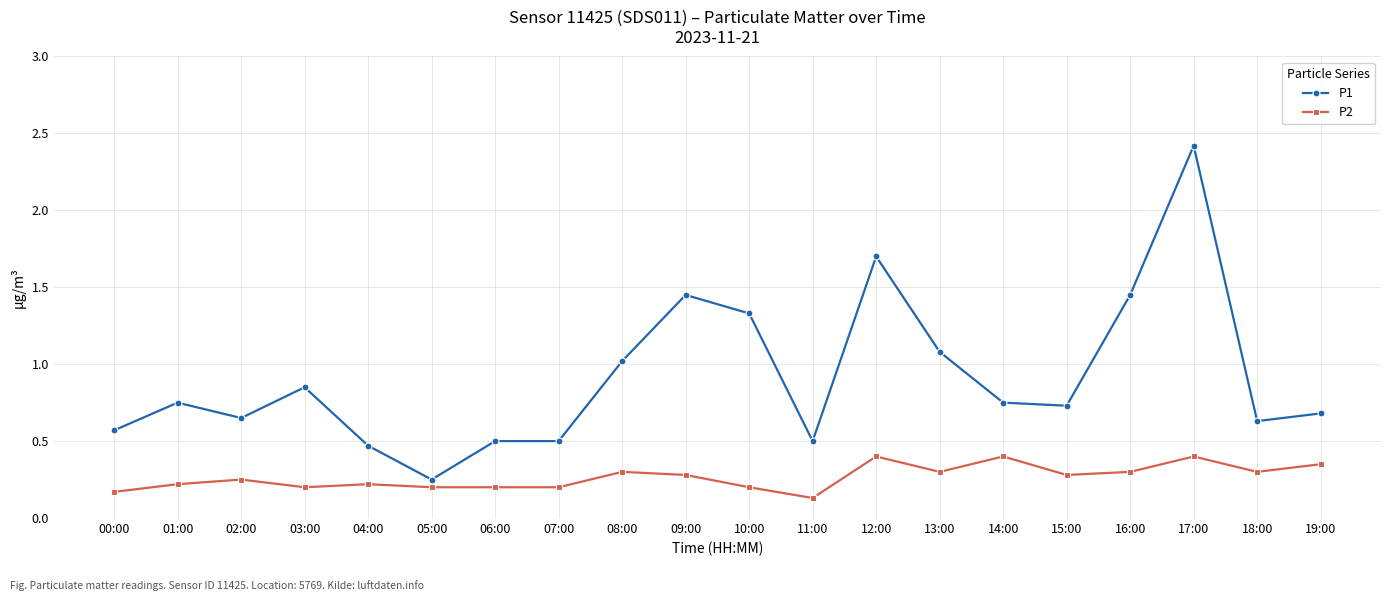

What is the difference between the highest and lowest values at 09:00?

1.2